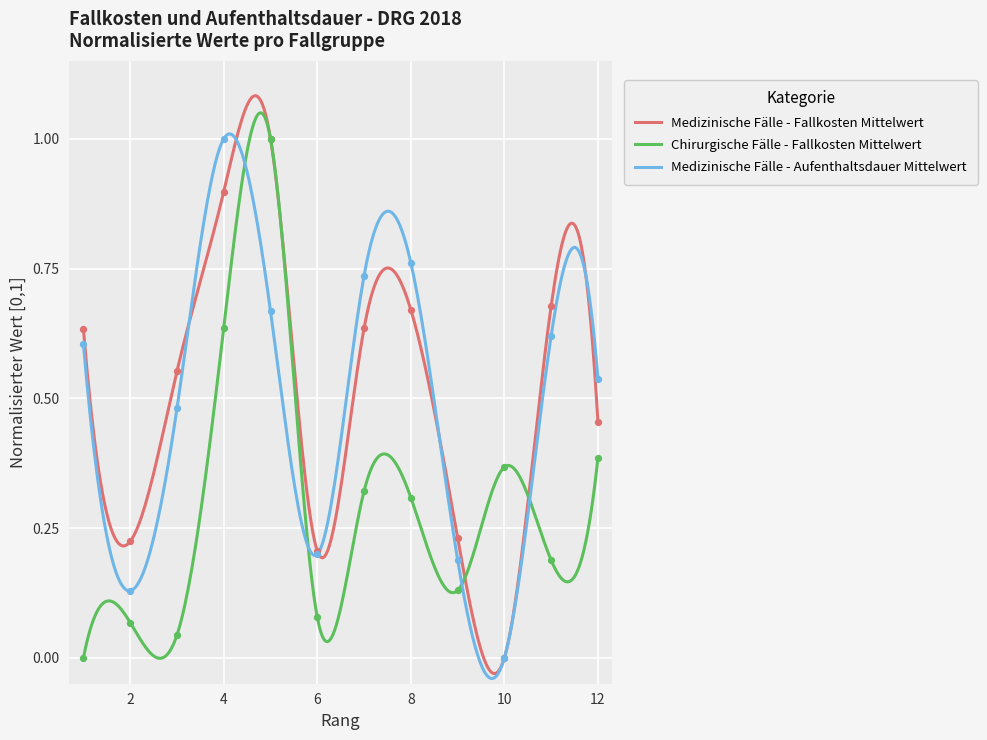

Which series has the widest spread of Y values?

Medizinische Fälle - Fallkosten Mittelwert